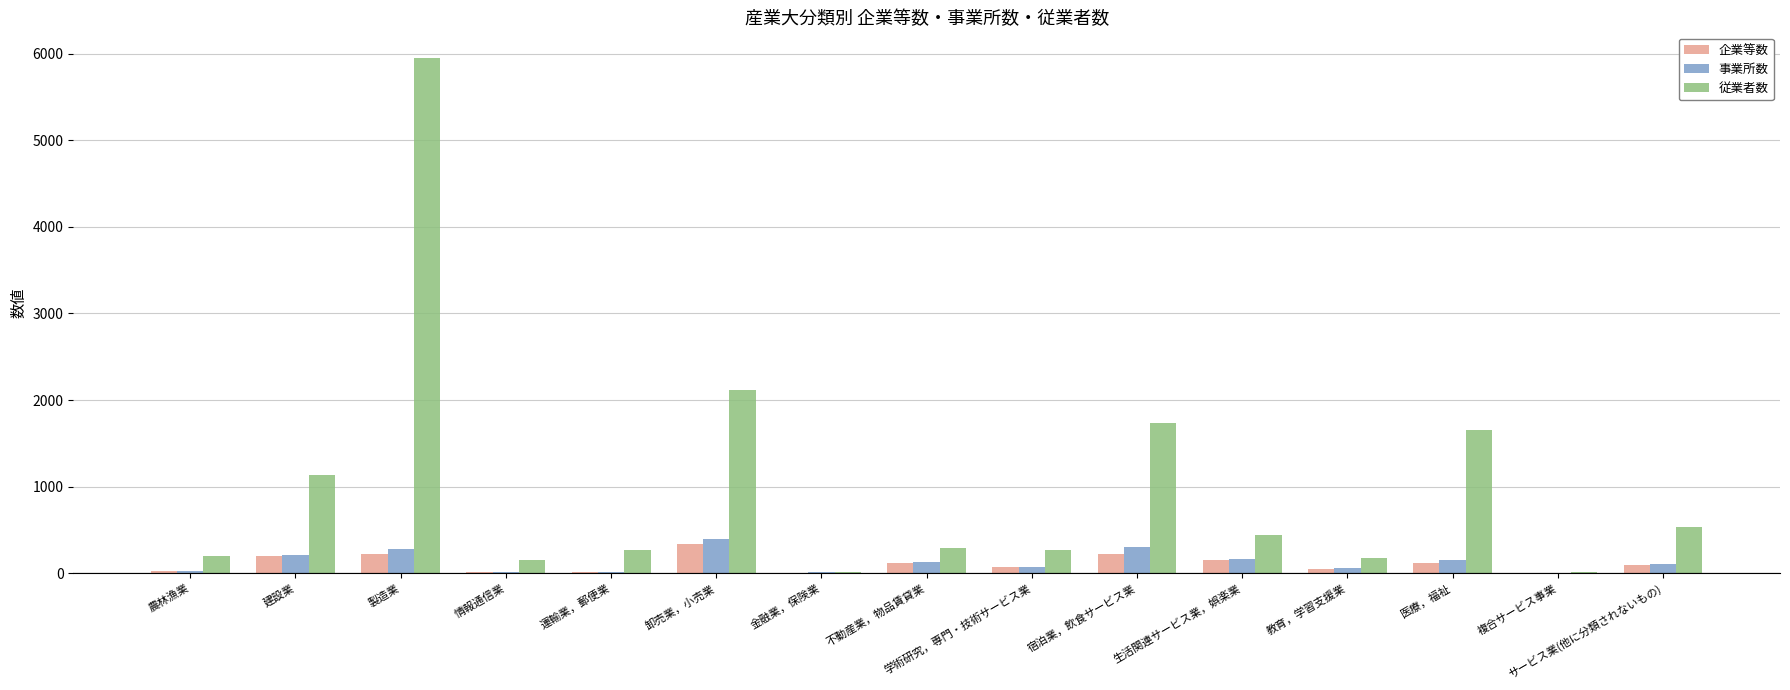

Which series has the largest total across all categories?

従業者数